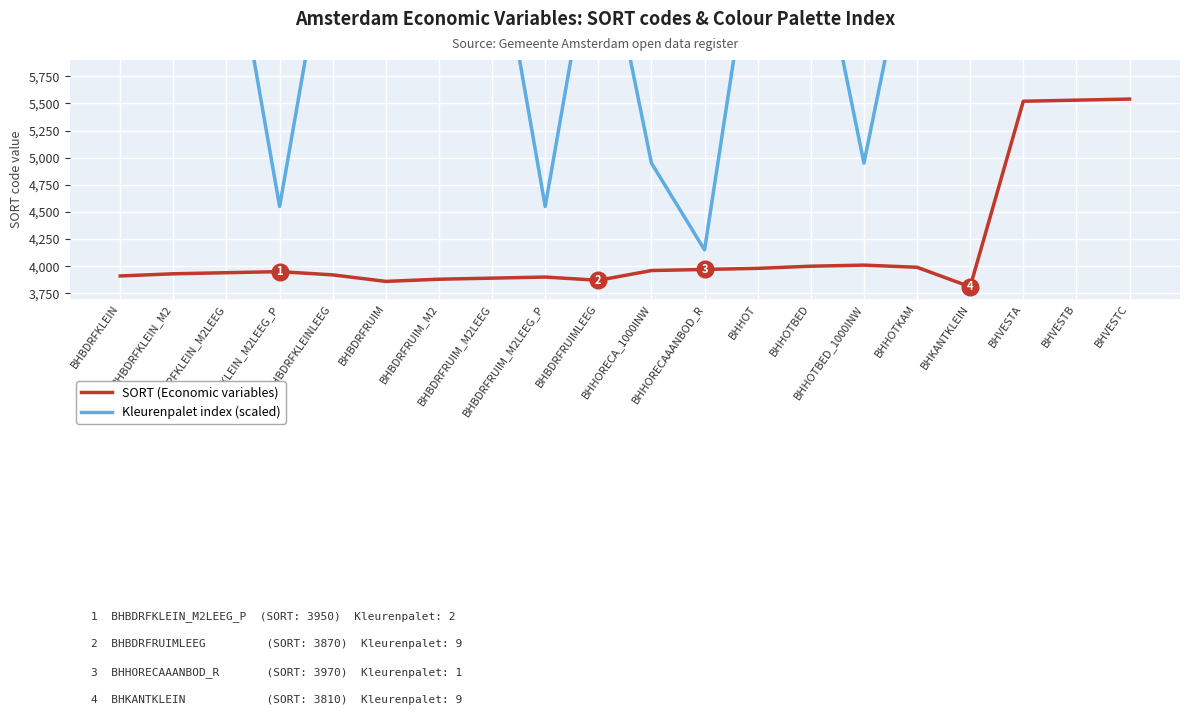

List the series in order of their peak value, lowest first.

SORT (Economic variables), Kleurenpalet index (scaled)